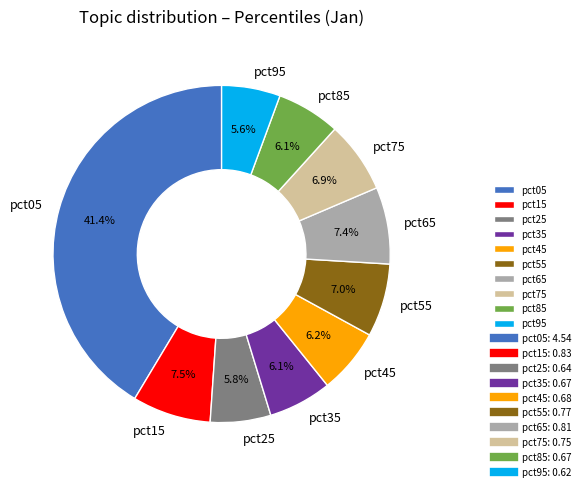

Is it true that pct85 is 17% of the pie?

False